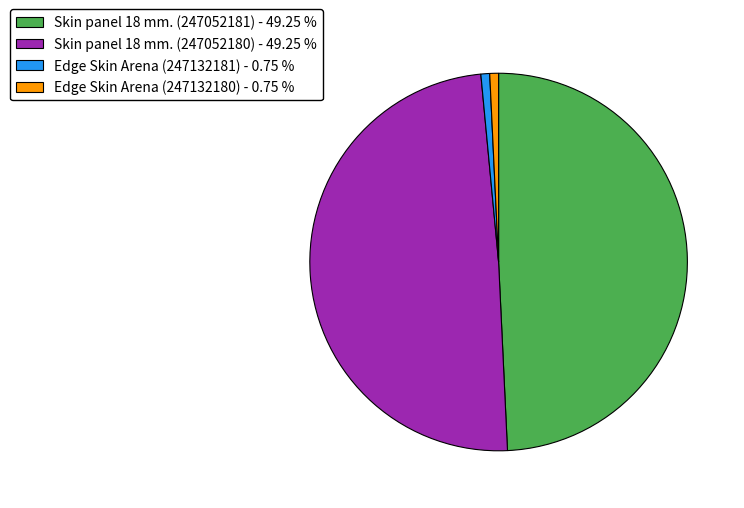

Count the number of slices in the pie.

4